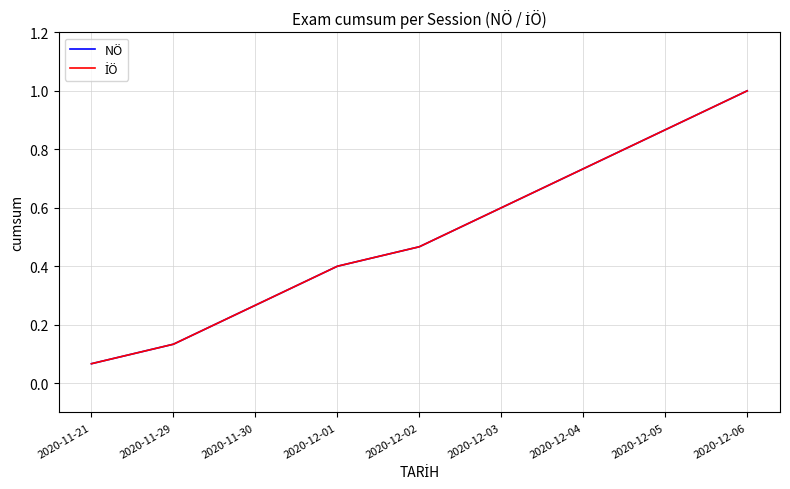

What is the greatest value displayed?

1.0